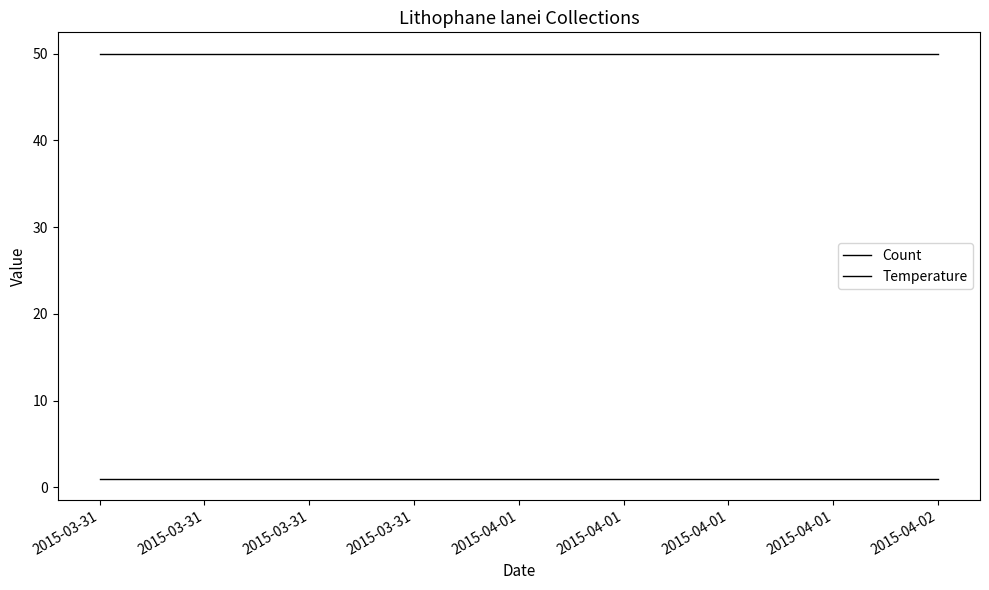

List the series in order of their peak value, highest first.

Temperature, Count